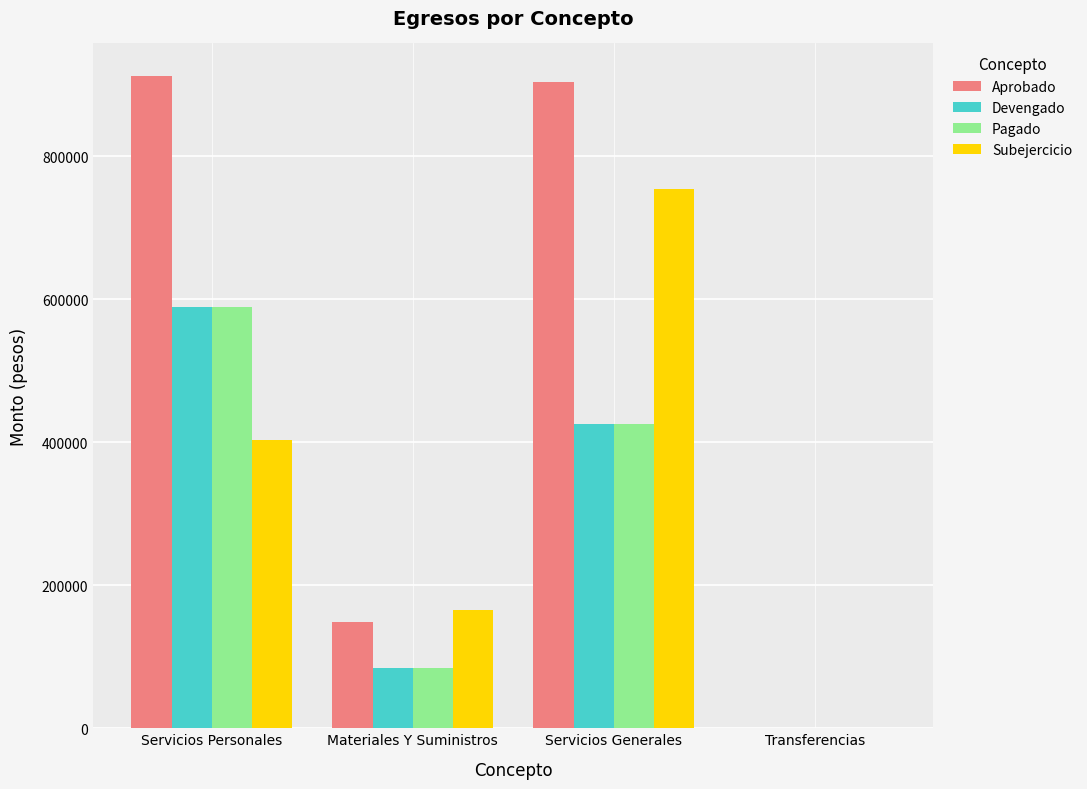

Reading left to right, transcribe all the data shown in this chart.

Aprobado: Servicios Personales=912386.0	Materiales Y Suministros=149000.0	Servicios Generales=903614.0	Transferencias=0.0
Devengado: Servicios Personales=588869.8	Materiales Y Suministros=83684.8	Servicios Generales=425676.0	Transferencias=0.0
Pagado: Servicios Personales=588869.8	Materiales Y Suministros=83684.8	Servicios Generales=425676.0	Transferencias=0.0
Subejercicio: Servicios Personales=402730.2	Materiales Y Suministros=164864.8	Servicios Generales=754847.2	Transferencias=500.0